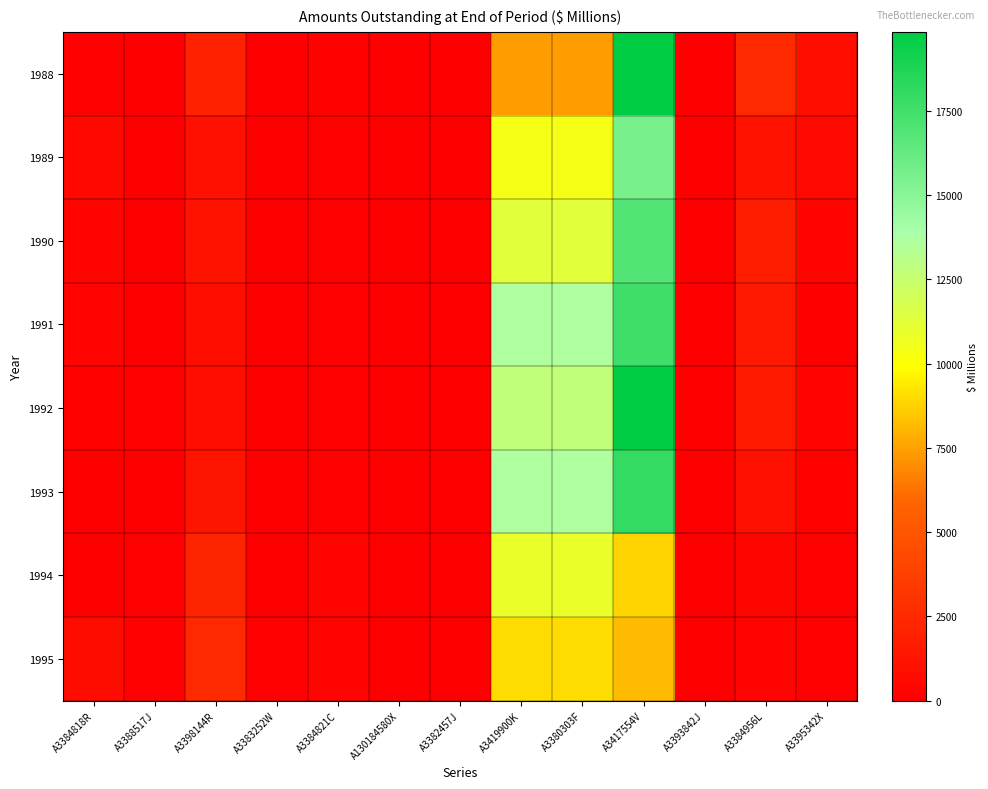

Count the number of categories in the chart.

13